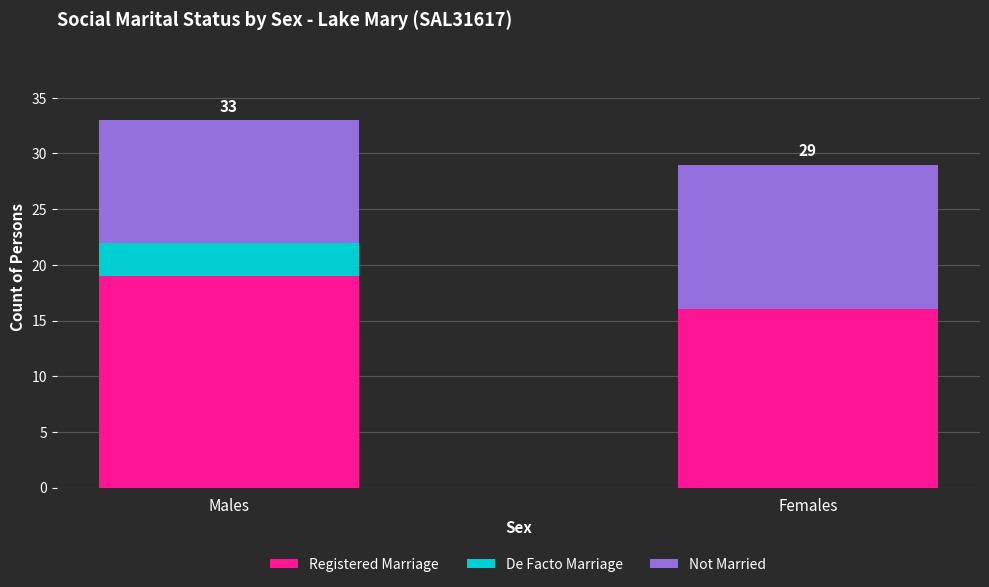

At which category is the sum across all series the highest?

Males